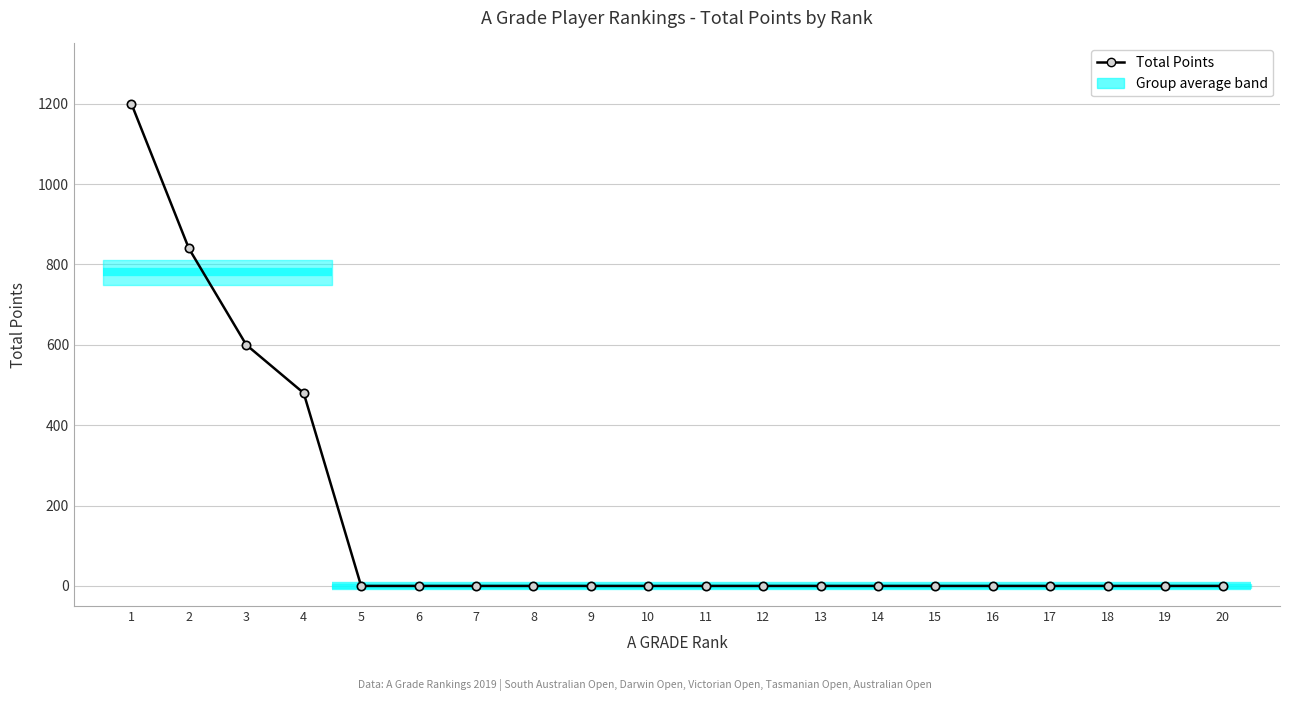

Does the chart display data point markers on the line(s)?

Yes